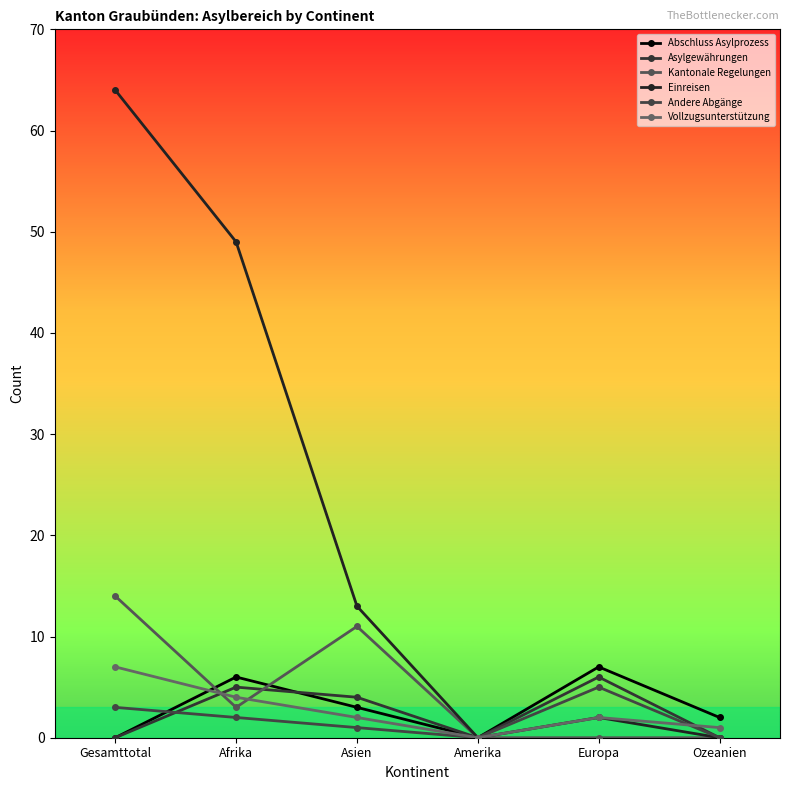

After their last crossing, which series has the higher values: Vollzugsunterstützung or Kantonale Regelungen?

Kantonale Regelungen